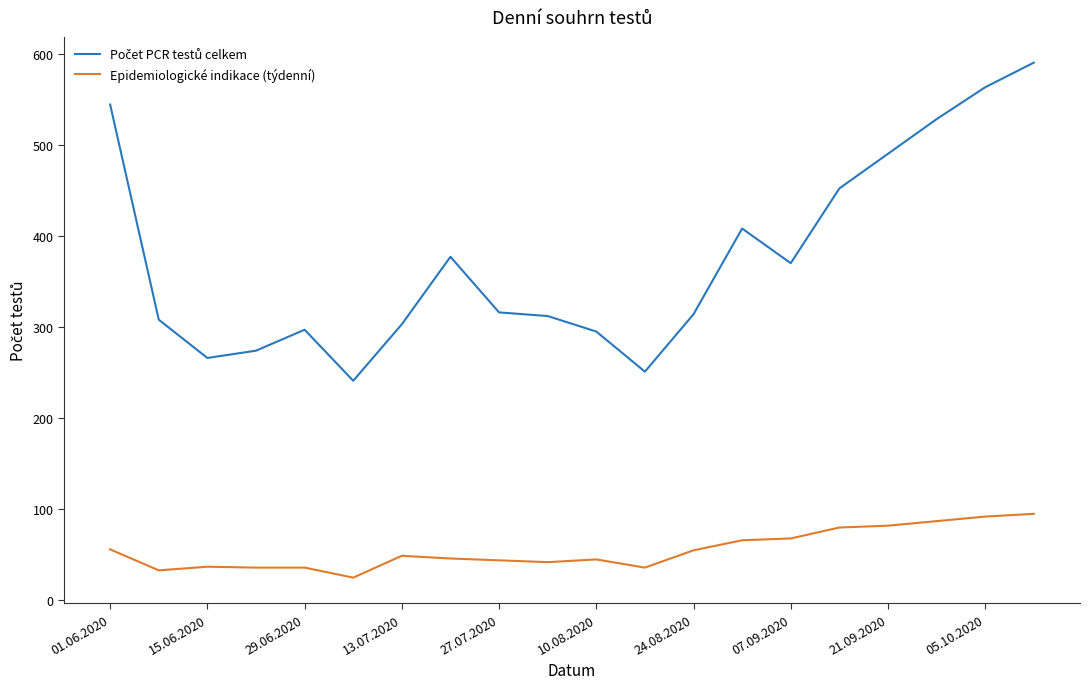

How many distinct data groups are displayed?

2